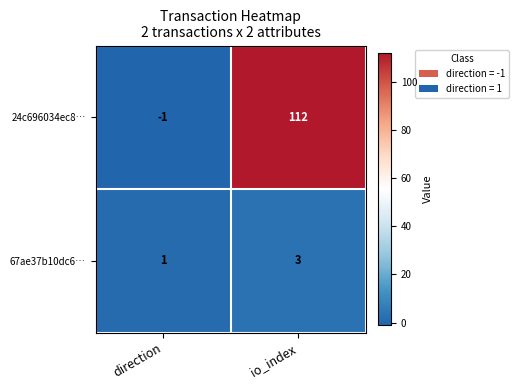

Which series has the largest total across all categories?

24c696034ec8…